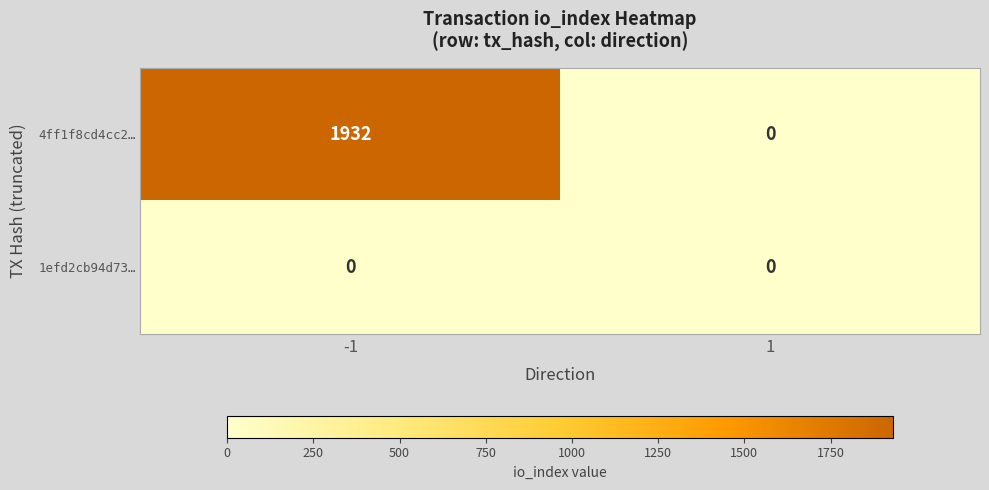

Which series has the largest total across all categories?

4ff1f8cd4cc2…